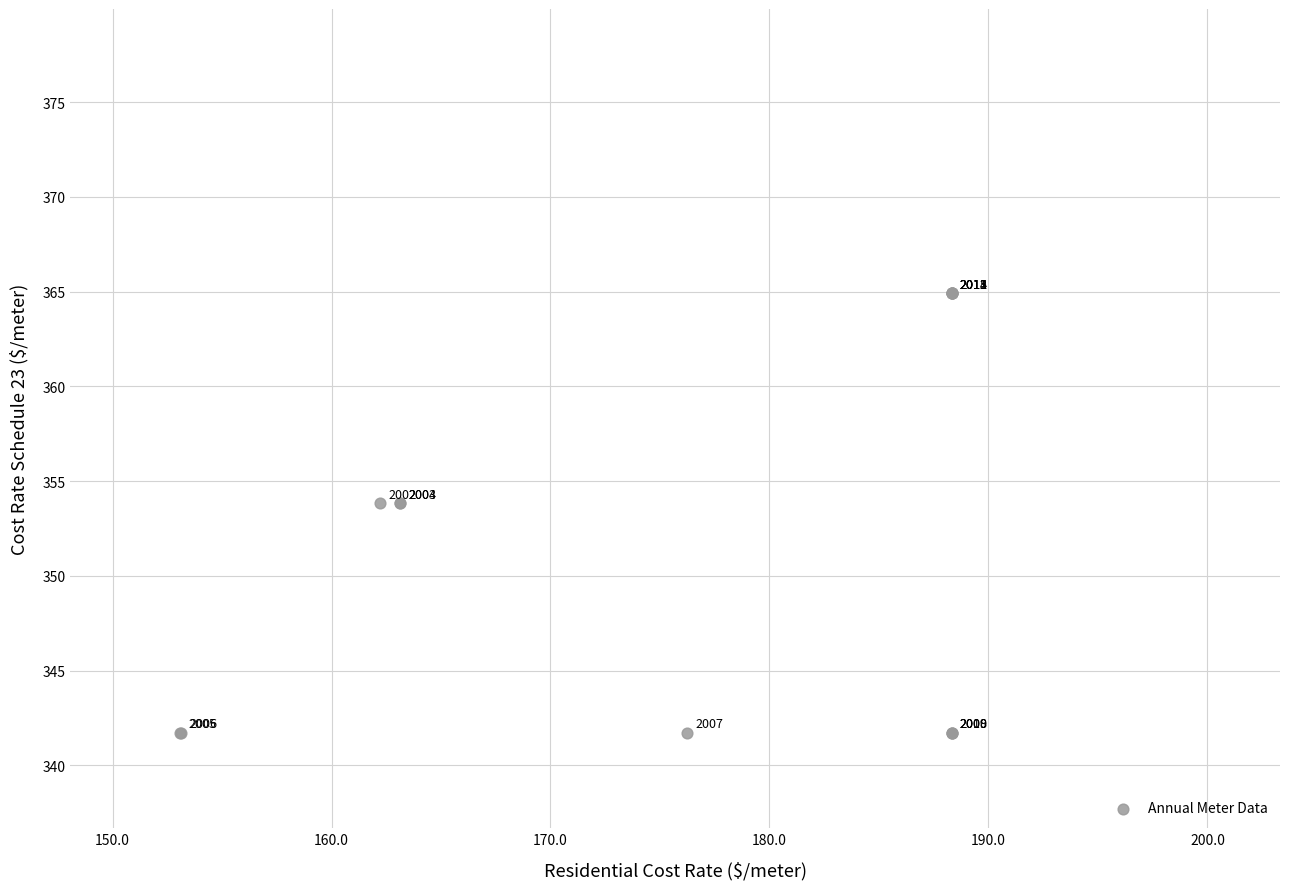

What Y value in the scatter plot is closest to 353?

353.8